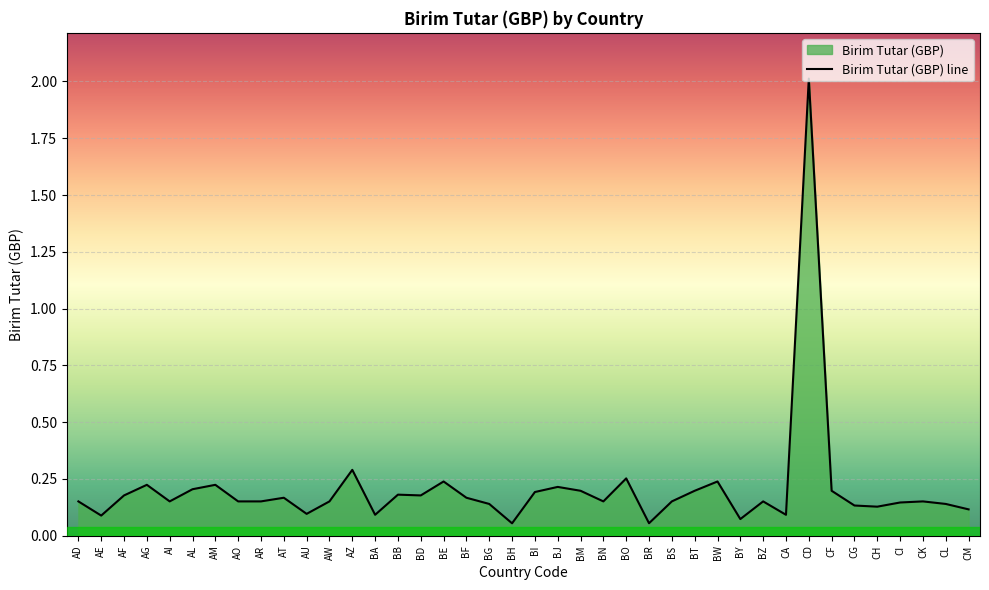

Where is the data nearest to the value 1?

AZ